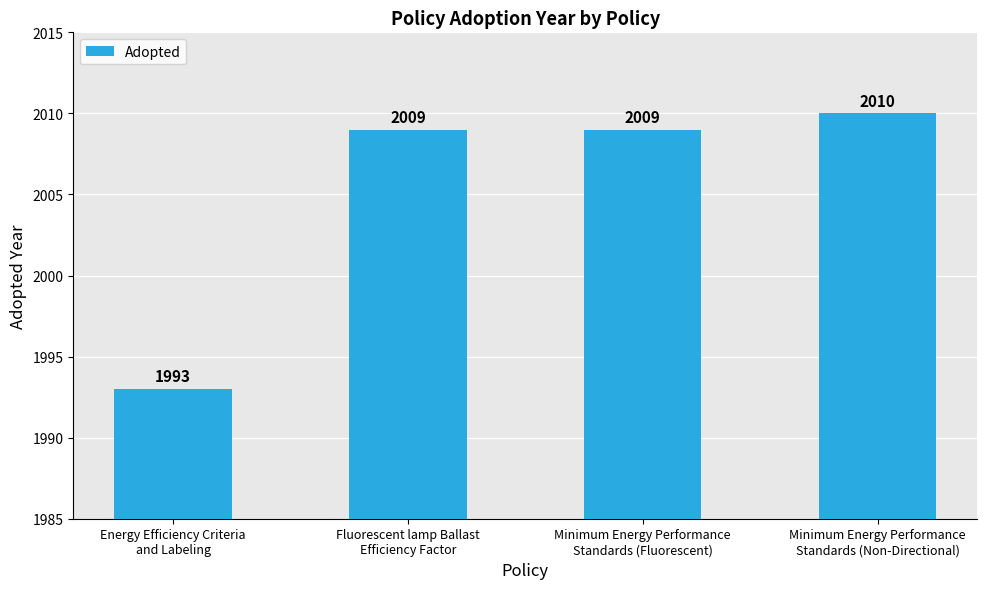

How many bars are there in total?

4